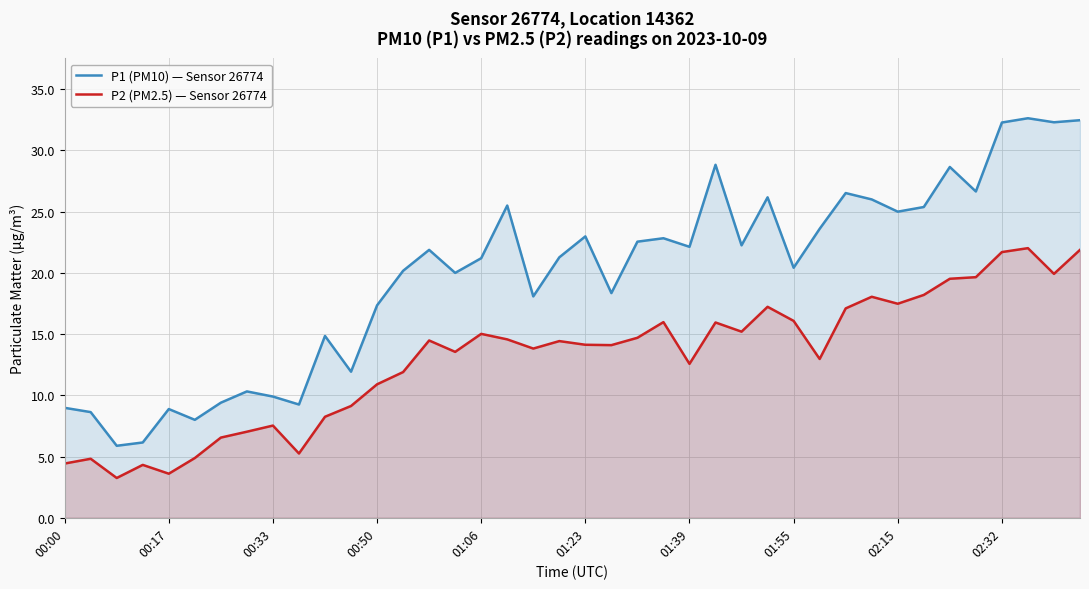

Rank the series by their maximum value, from lowest to highest.

P2 (PM2.5) — Sensor 26774, P1 (PM10) — Sensor 26774